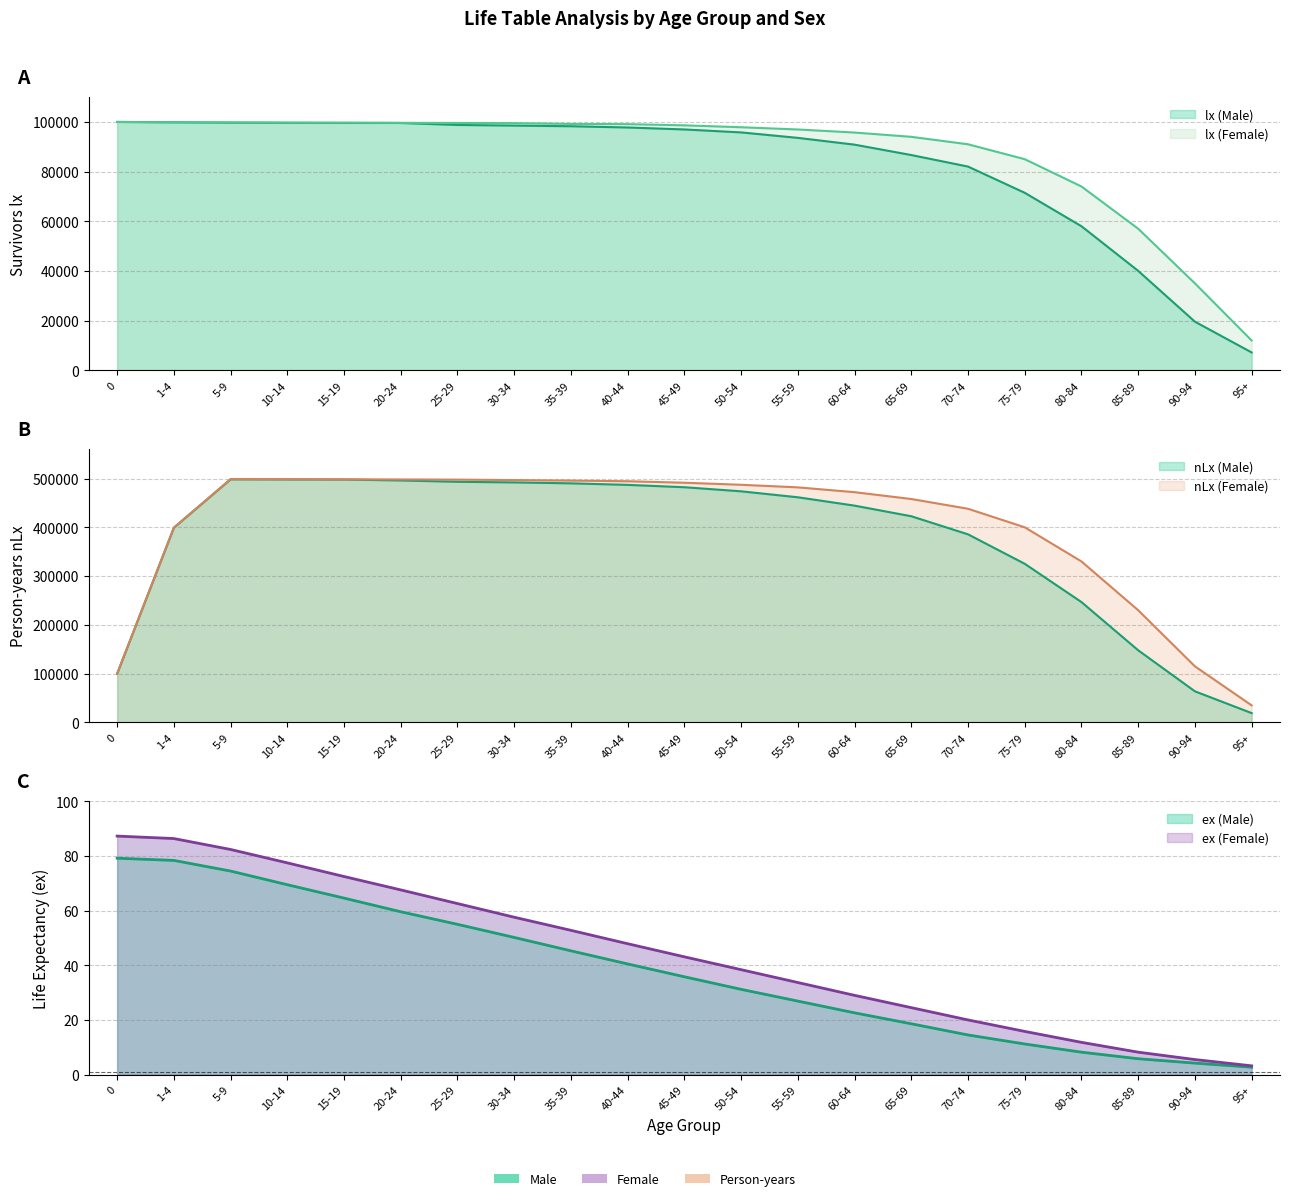

The value of nLx (Male) at 80-84 is 169261. True or false?

False